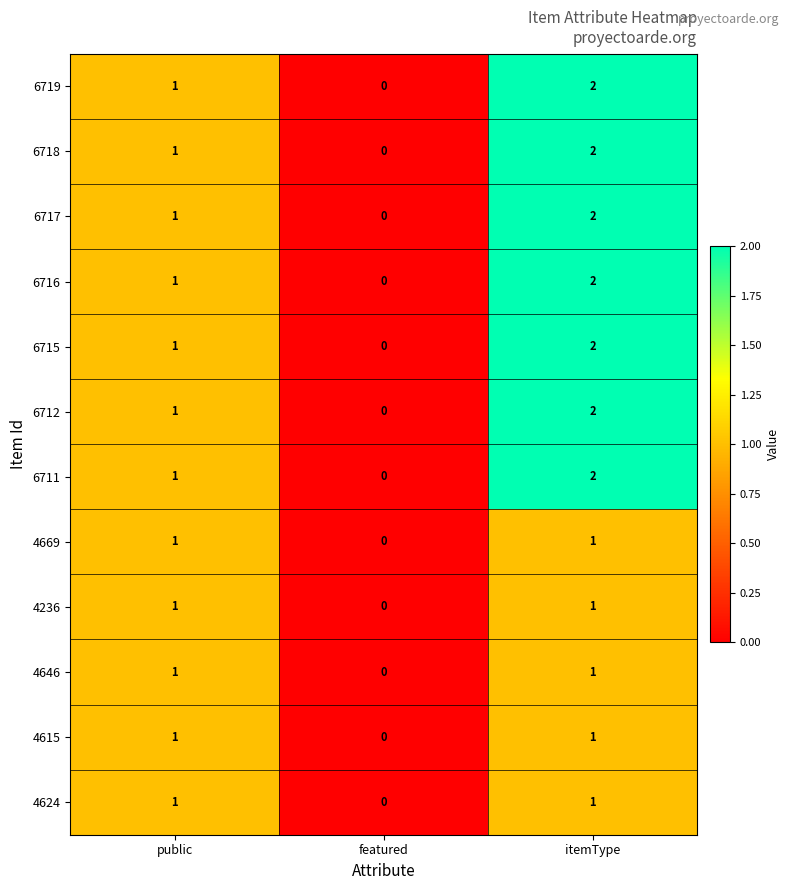

At which category is the sum across all series the highest?

itemType